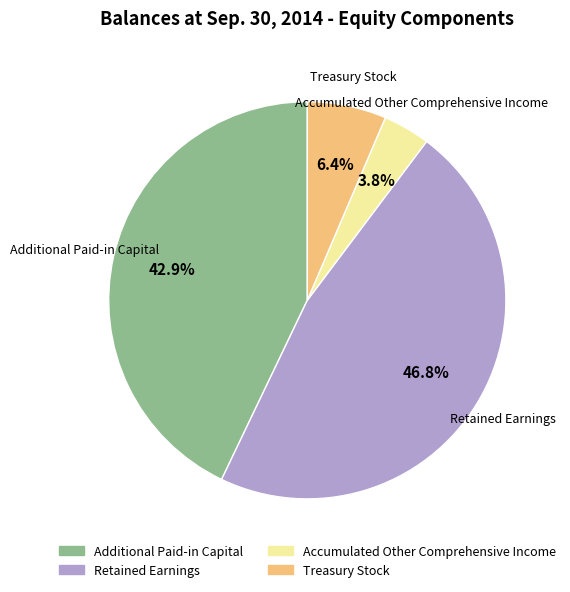

Which slice is the largest?

Retained Earnings